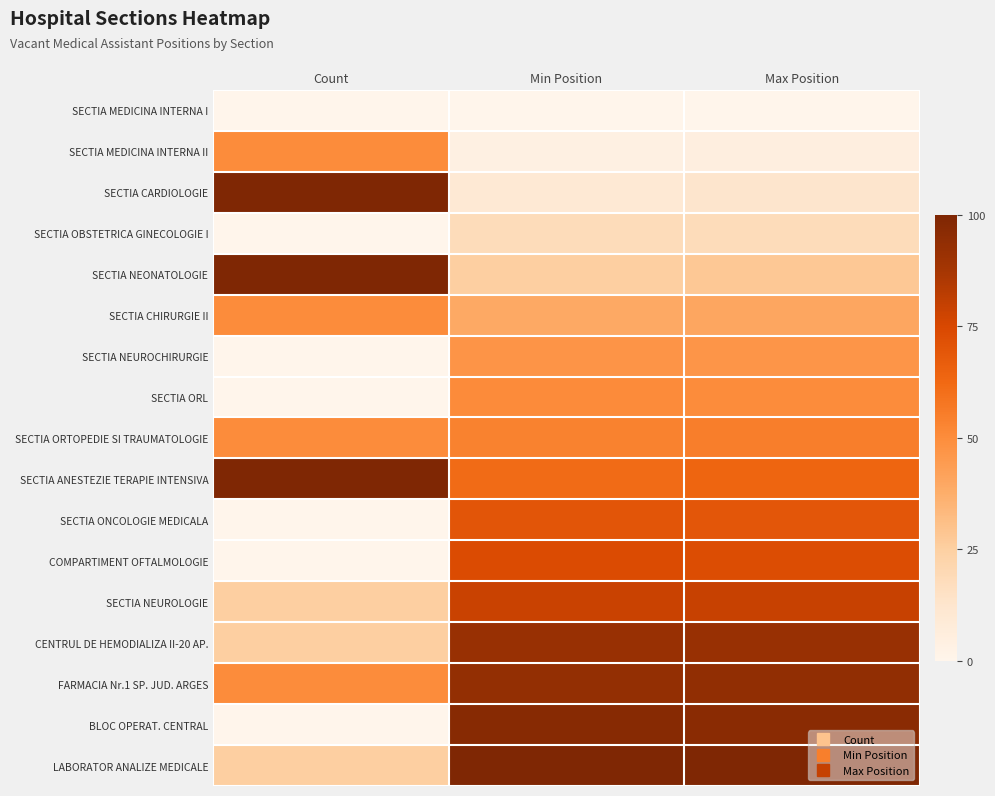

Reading right to left, what are all the values shown in this chart?

SECTIA MEDICINA INTERNA I: Max Position=0.0	Min Position=0.0	Count=0.0
SECTIA MEDICINA INTERNA II: Max Position=0.1	Min Position=0.0	Count=0.5
SECTIA CARDIOLOGIE: Max Position=0.1	Min Position=0.1	Count=1.0
SECTIA OBSTETRICA GINECOLOGIE I: Max Position=0.2	Min Position=0.2	Count=0.0
SECTIA NEONATOLOGIE: Max Position=0.3	Min Position=0.2	Count=1.0
SECTIA CHIRURGIE II: Max Position=0.4	Min Position=0.4	Count=0.5
SECTIA NEUROCHIRURGIE: Max Position=0.5	Min Position=0.5	Count=0.0
SECTIA ORL: Max Position=0.5	Min Position=0.5	Count=0.0
SECTIA ORTOPEDIE SI TRAUMATOLOGIE: Max Position=0.5	Min Position=0.5	Count=0.5
SECTIA ANESTEZIE TERAPIE INTENSIVA: Max Position=0.6	Min Position=0.6	Count=1.0
SECTIA ONCOLOGIE MEDICALA: Max Position=0.7	Min Position=0.7	Count=0.0
COMPARTIMENT OFTALMOLOGIE: Max Position=0.7	Min Position=0.7	Count=0.0
SECTIA NEUROLOGIE: Max Position=0.8	Min Position=0.8	Count=0.2
CENTRUL DE HEMODIALIZA II-20 AP.: Max Position=0.9	Min Position=0.9	Count=0.2
FARMACIA Nr.1 SP. JUD. ARGES: Max Position=0.9	Min Position=0.9	Count=0.5
BLOC OPERAT. CENTRAL: Max Position=1.0	Min Position=1.0	Count=0.0
LABORATOR ANALIZE MEDICALE: Max Position=1.0	Min Position=1.0	Count=0.2